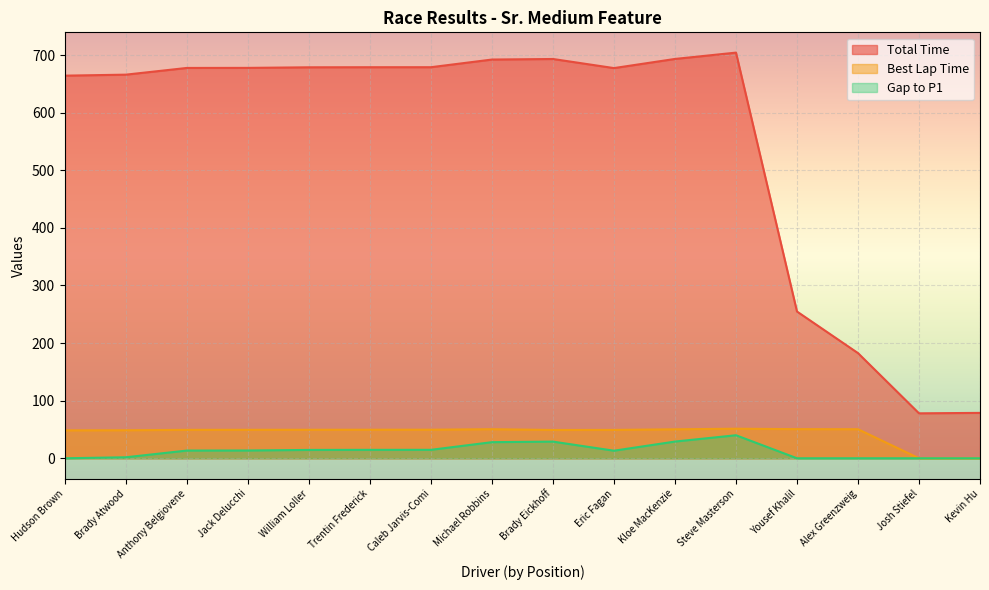

In Best Lap Time, how many points are lower than both neighbors (excluding endpoints)?

1